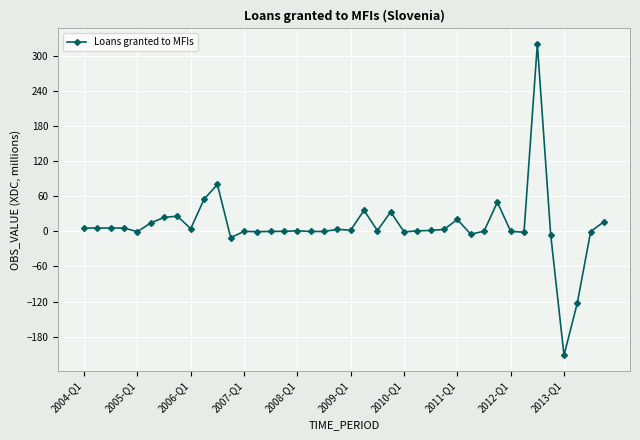

What is the value of the 29th point from the left?

20.3